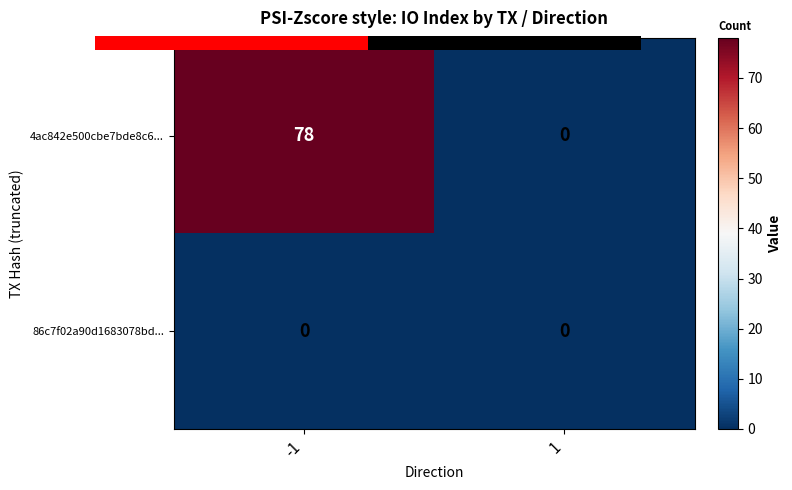

True or false: 4ac842e500cbe7bde8c6... has a value of 42 at 1.

False